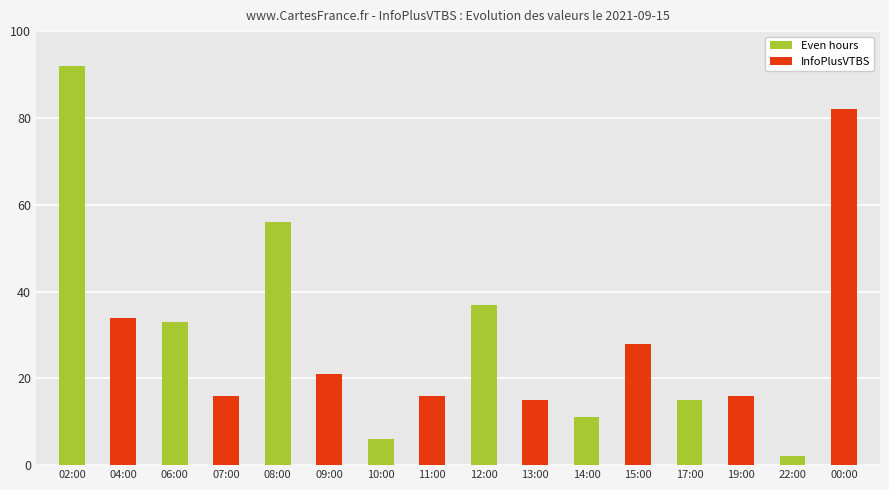

What is the average value?

30